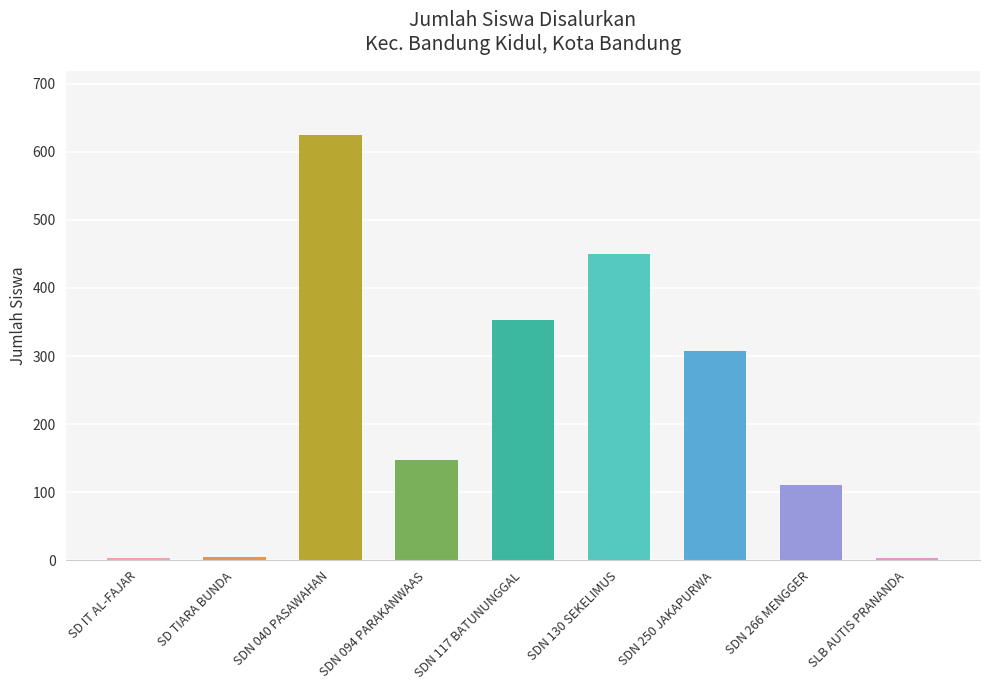

True or false: the data shows 353 at SDN 117 BATUNUNGGAL.

True